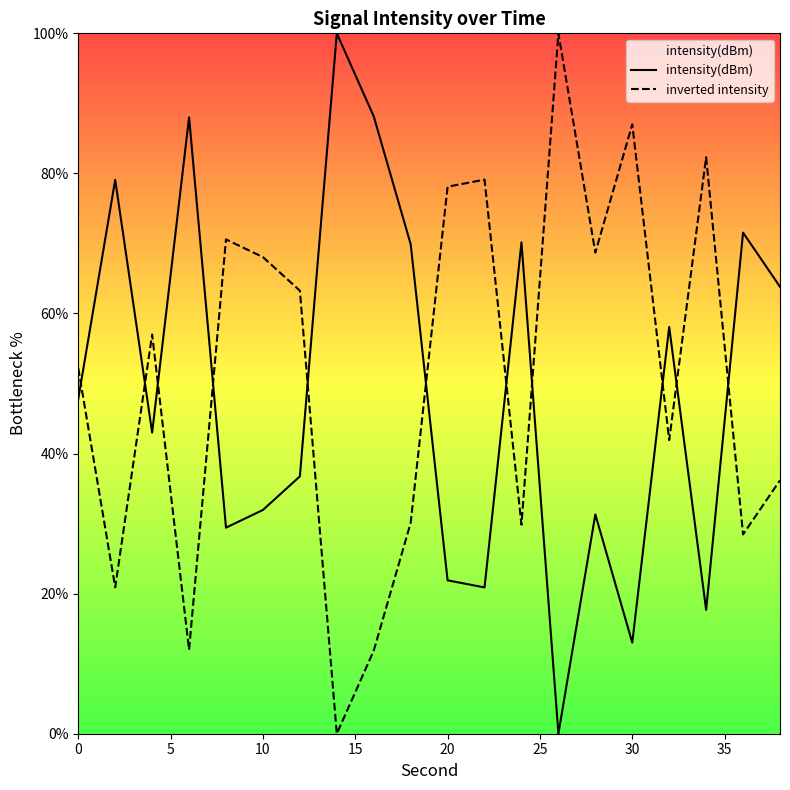

How many times do inverted intensity and intensity(dBm) cross each other?

11